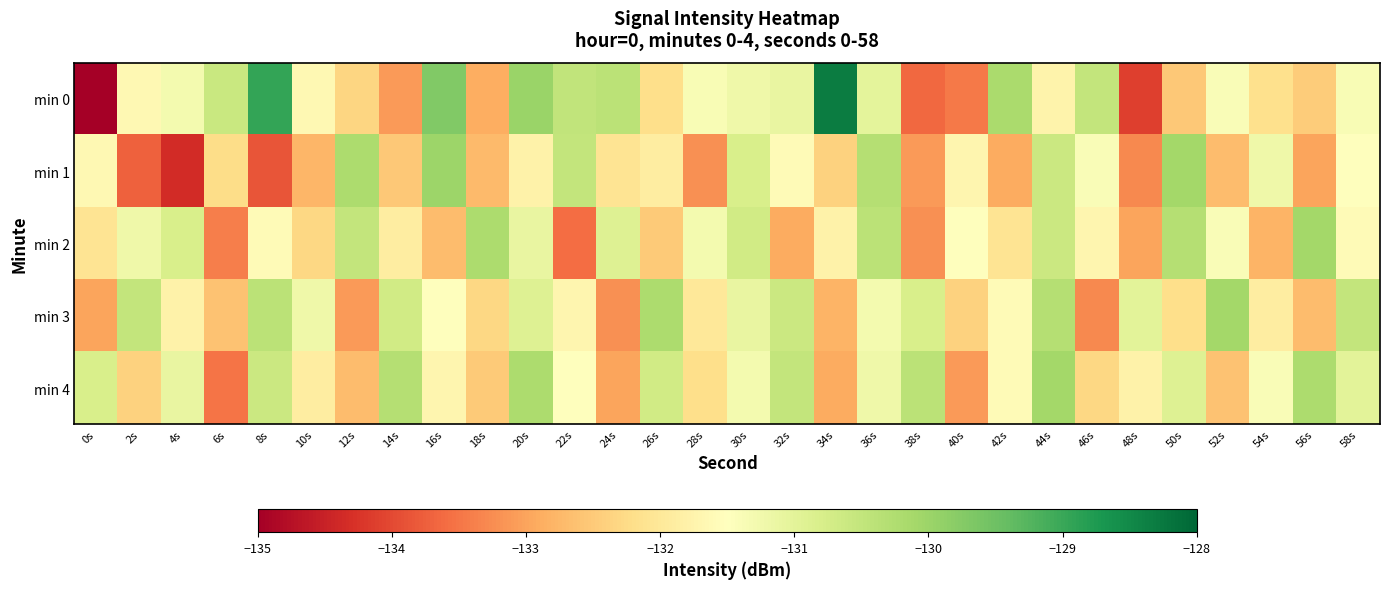

Reading left to right, what are all the values shown in this chart?

min 0: 0s=-225.3	2s=-131.7	4s=-131.3	6s=-130.6	8s=-128.9	10s=-131.7	12s=-132.3	14s=-133.1	16s=-129.7	18s=-132.9	20s=-130.0	22s=-130.5	24s=-130.4	26s=-132.2	28s=-131.4	30s=-131.2	32s=-131.1	34s=-128.3	36s=-131.0	38s=-133.6	40s=-133.5	42s=-130.2	44s=-131.8	46s=-130.5	48s=-134.1	50s=-132.5	52s=-131.4	54s=-132.2	56s=-132.5	58s=-131.4
min 1: 0s=-131.6	2s=-133.7	4s=-134.3	6s=-132.2	8s=-133.9	10s=-132.8	12s=-130.2	14s=-132.5	16s=-130.0	18s=-132.7	20s=-131.8	22s=-130.5	24s=-132.1	26s=-131.9	28s=-133.2	30s=-130.8	32s=-131.6	34s=-132.4	36s=-130.3	38s=-133.1	40s=-131.7	42s=-132.9	44s=-130.6	46s=-131.4	48s=-133.3	50s=-130.1	52s=-132.7	54s=-131.2	56s=-133.0	58s=-131.5
min 2: 0s=-132.1	2s=-131.2	4s=-130.8	6s=-133.4	8s=-131.6	10s=-132.3	12s=-130.5	14s=-131.9	16s=-132.7	18s=-130.2	20s=-131.1	22s=-133.6	24s=-130.9	26s=-132.5	28s=-131.3	30s=-130.7	32s=-132.9	34s=-131.8	36s=-130.4	38s=-133.2	40s=-131.5	42s=-132.1	44s=-130.6	46s=-131.7	48s=-133.0	50s=-130.3	52s=-131.4	54s=-132.8	56s=-130.1	58s=-131.6
min 3: 0s=-133.0	2s=-130.5	4s=-131.8	6s=-132.6	8s=-130.4	10s=-131.2	12s=-133.1	14s=-130.7	16s=-131.5	18s=-132.3	20s=-130.9	22s=-131.7	24s=-133.2	26s=-130.2	28s=-132.0	30s=-131.1	32s=-130.6	34s=-132.8	36s=-131.3	38s=-130.8	40s=-132.4	42s=-131.6	44s=-130.3	46s=-133.3	48s=-131.0	50s=-132.2	52s=-130.1	54s=-131.9	56s=-132.7	58s=-130.5
min 4: 0s=-130.8	2s=-132.4	4s=-131.1	6s=-133.5	8s=-130.6	10s=-131.9	12s=-132.7	14s=-130.3	16s=-131.7	18s=-132.5	20s=-130.2	22s=-131.5	24s=-133.0	26s=-130.7	28s=-132.2	30s=-131.3	32s=-130.5	34s=-132.9	36s=-131.2	38s=-130.4	40s=-133.1	42s=-131.6	44s=-130.1	46s=-132.3	48s=-131.8	50s=-130.9	52s=-132.6	54s=-131.4	56s=-130.2	58s=-131.0